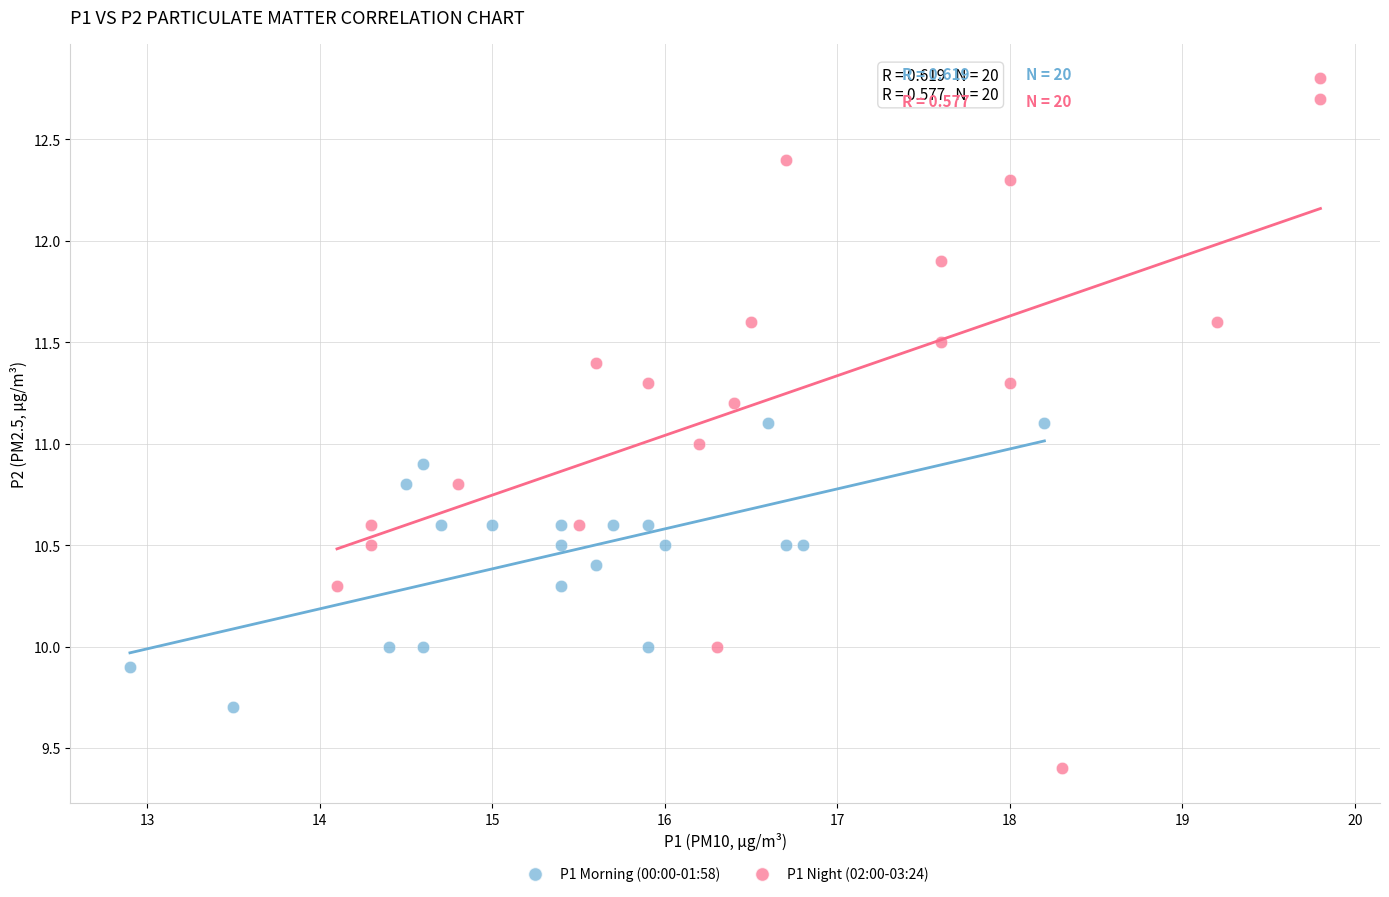

Which series reaches the maximum Y coordinate?

P1 Night (02:00-03:24)